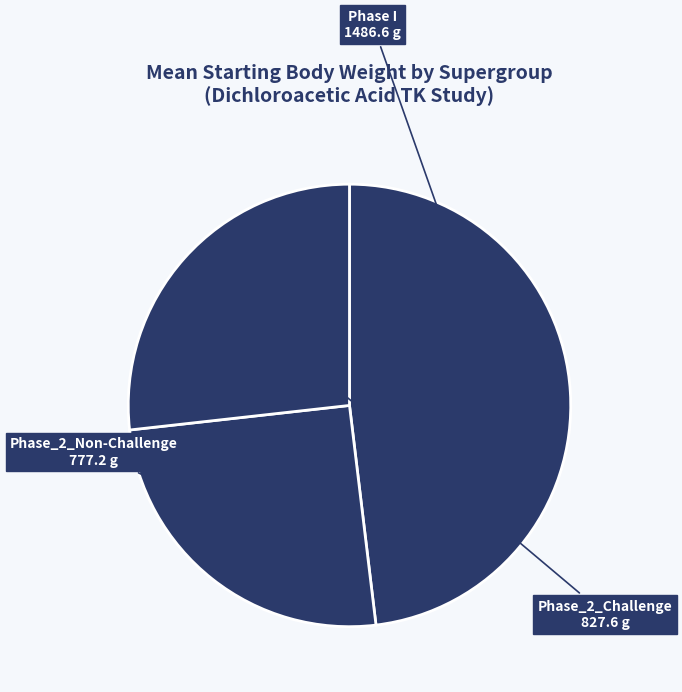

How many segments does this pie chart have?

3